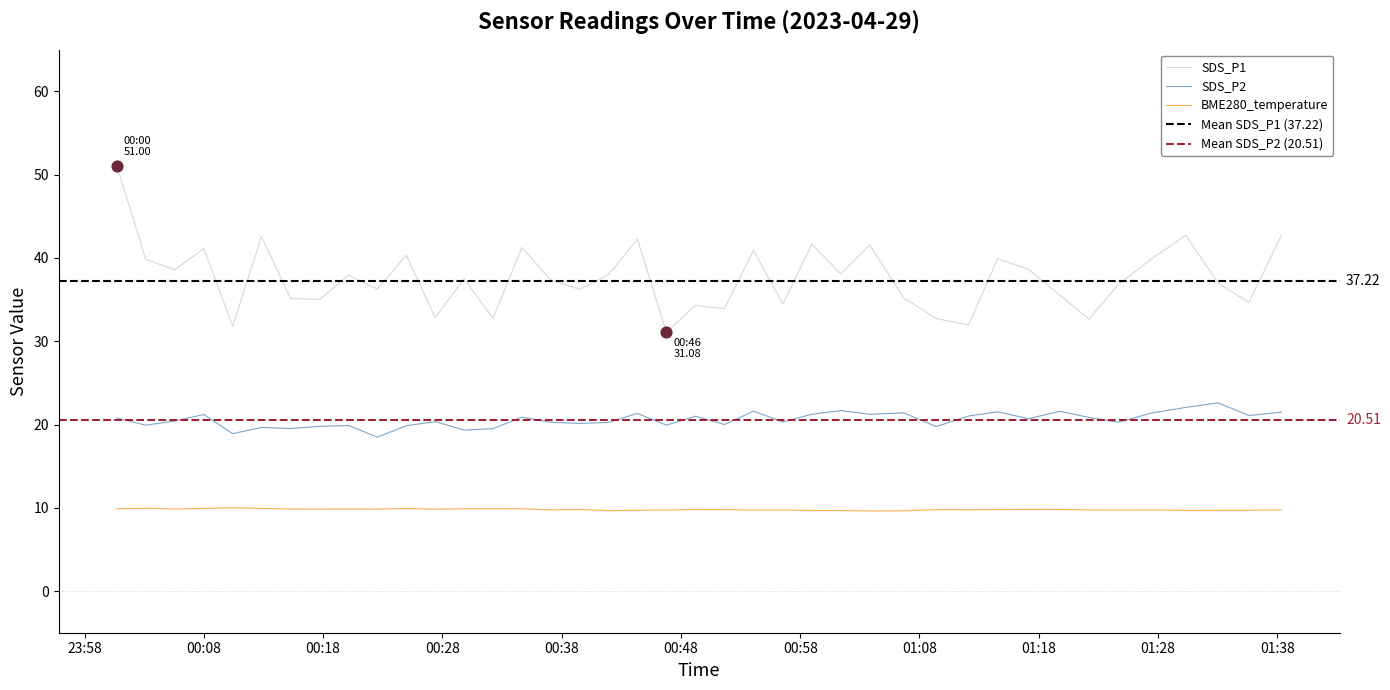

What are all the series names shown in the legend?

SDS_P1, SDS_P2, BME280_temperature